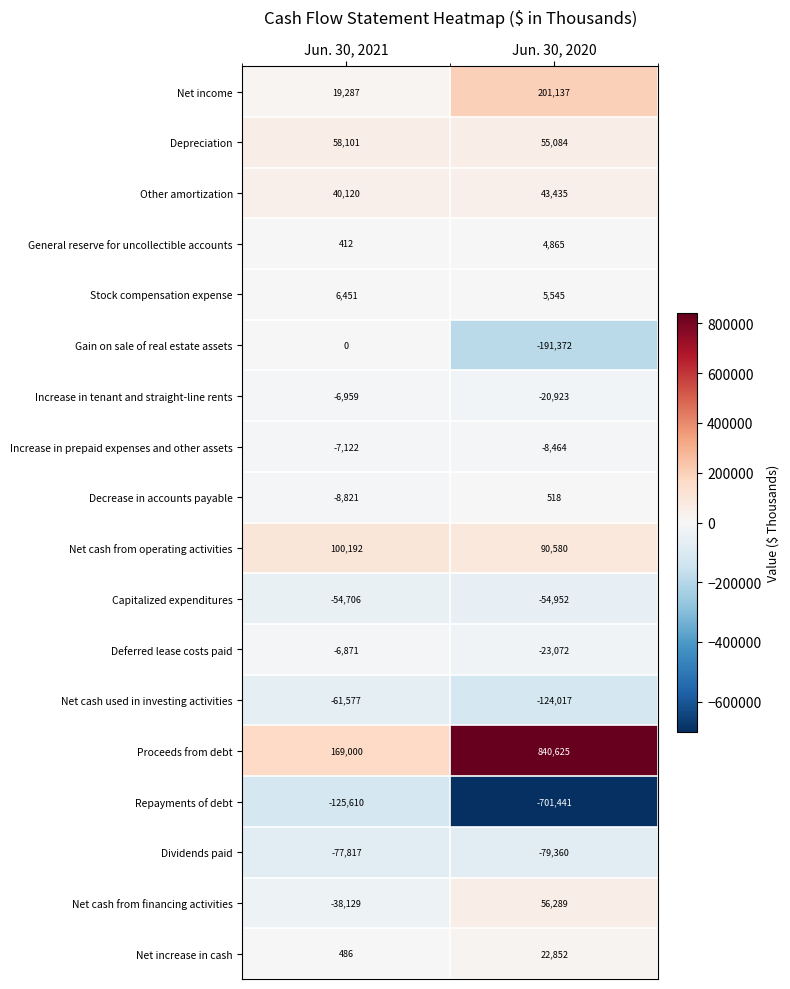

What is the difference between the highest and lowest values at Jun. 30, 2020?

1542066